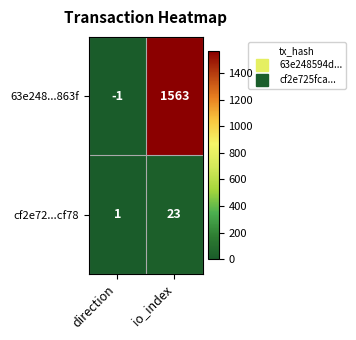

Rank the series at direction from lowest to highest value.

63e248...863f, cf2e72...cf78